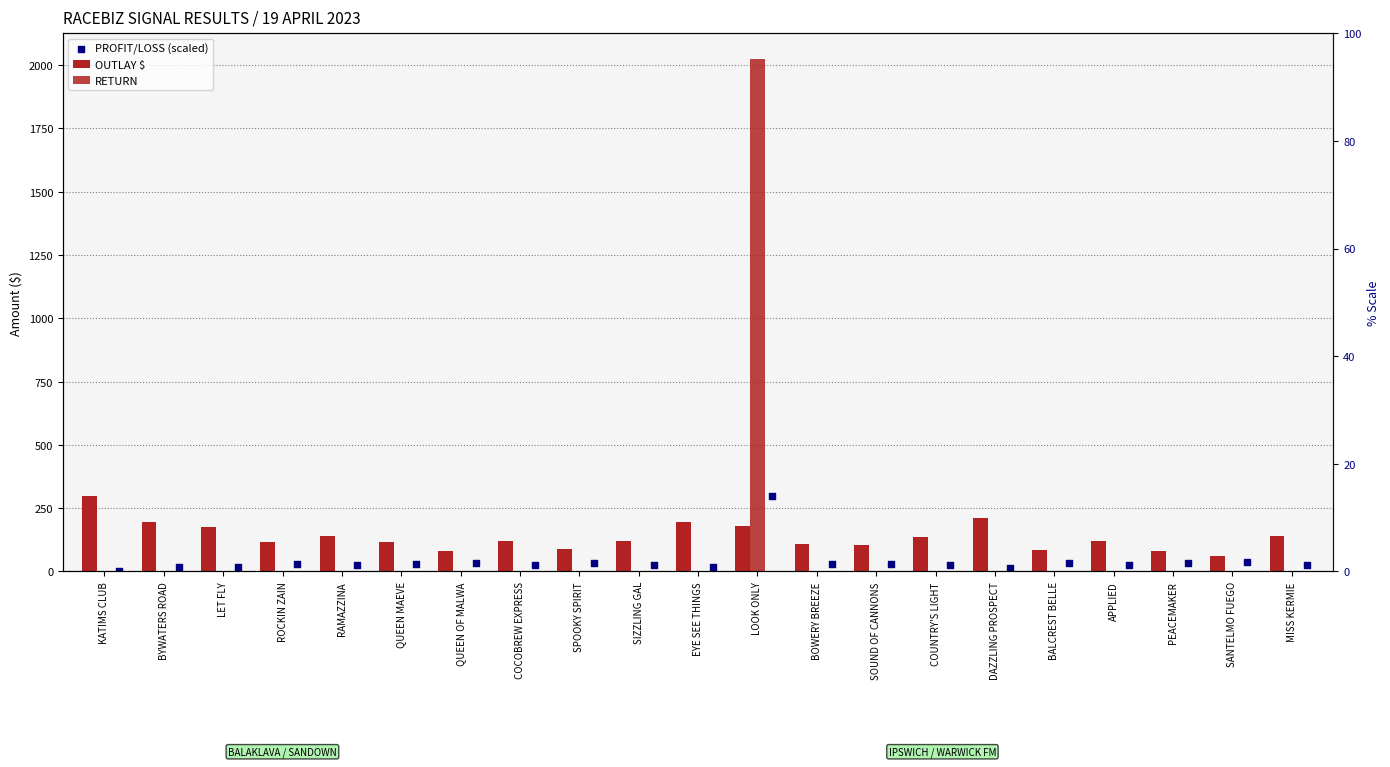

What is the total value across all series at PEACEMAKER?

113.7